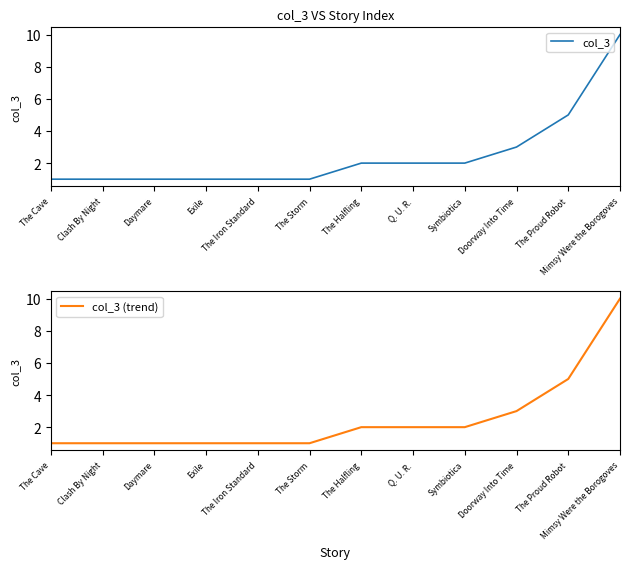

Between Daymare and Doorway Into Time, which series saw the biggest shift?

col_3